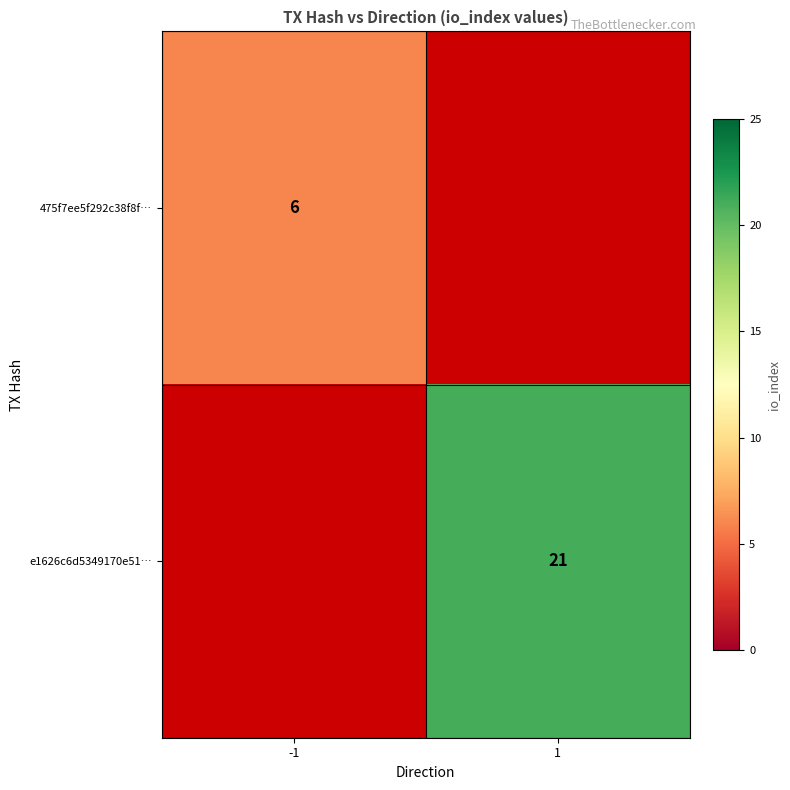

How many distinct data groups are displayed?

2